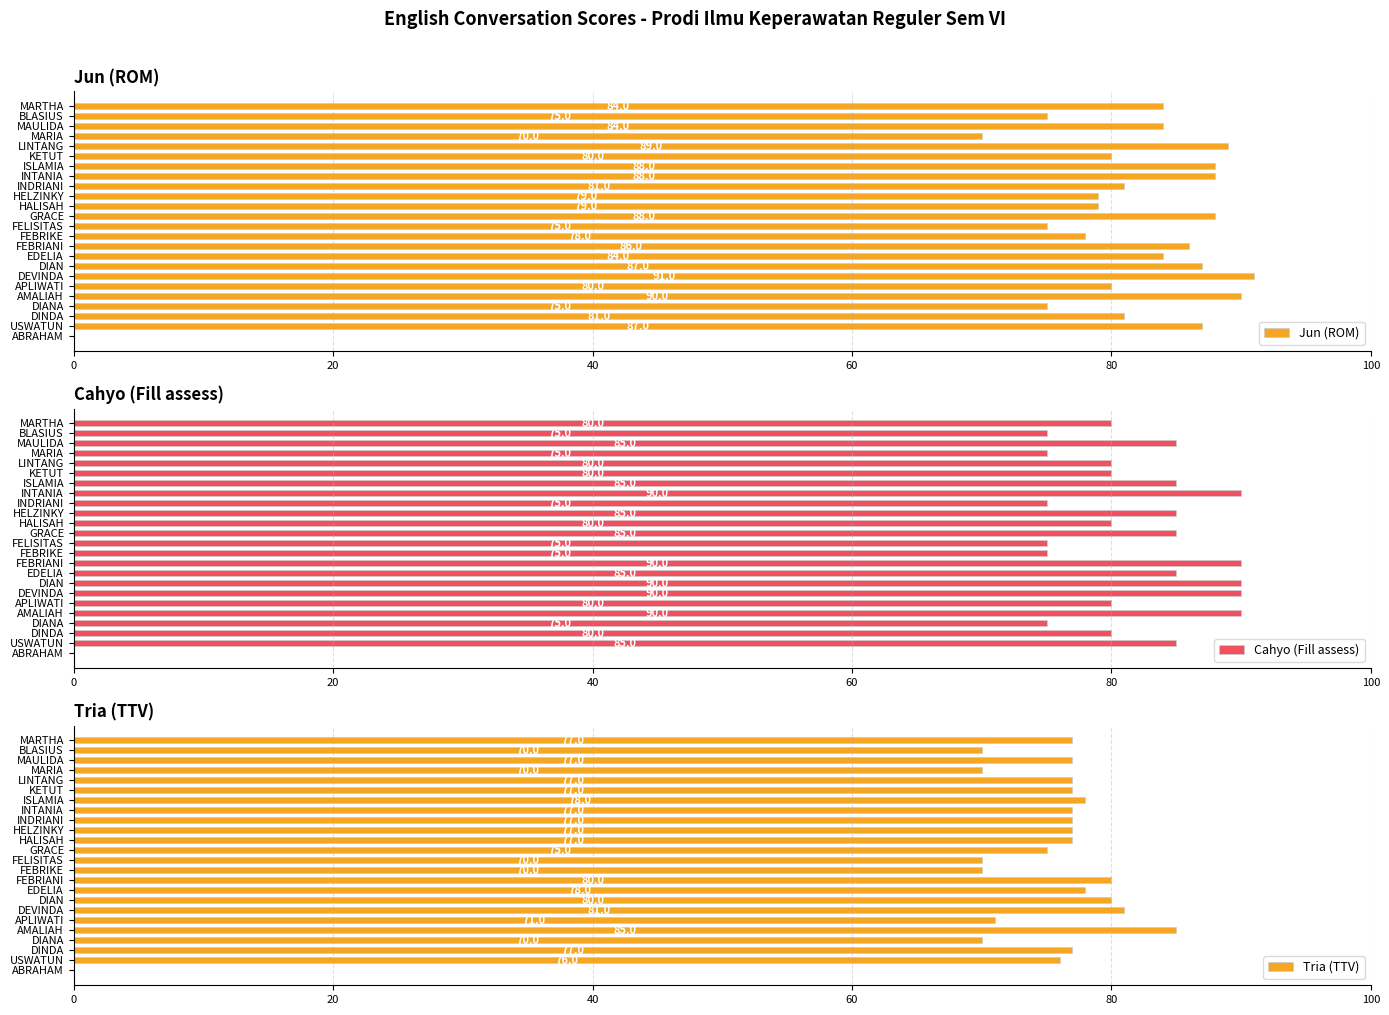

What is the maximum value for Jun (ROM)?

91